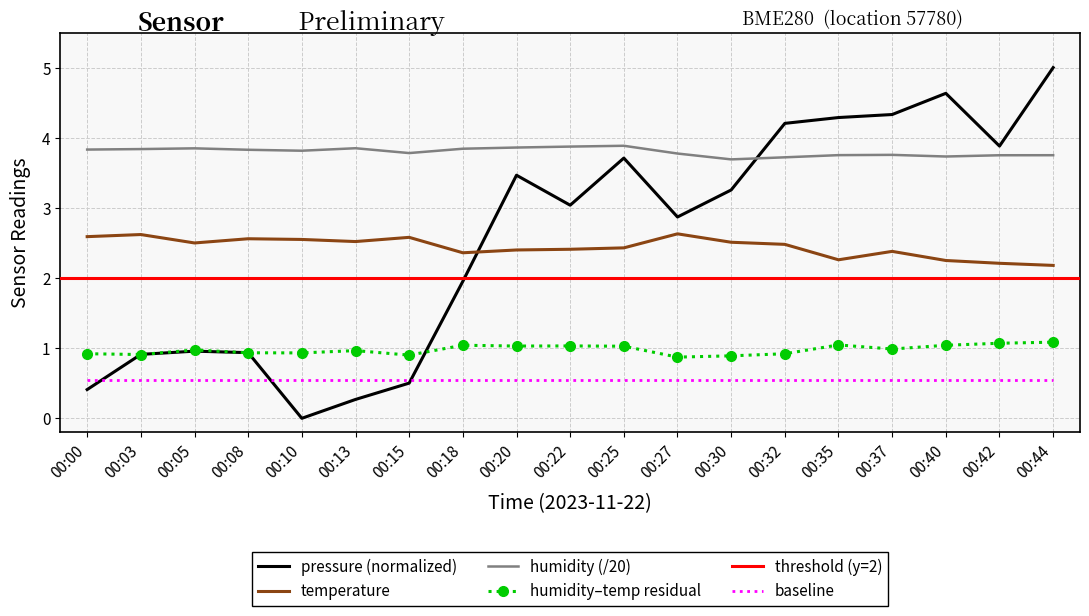

How many values in the pressure series are below 3?

9